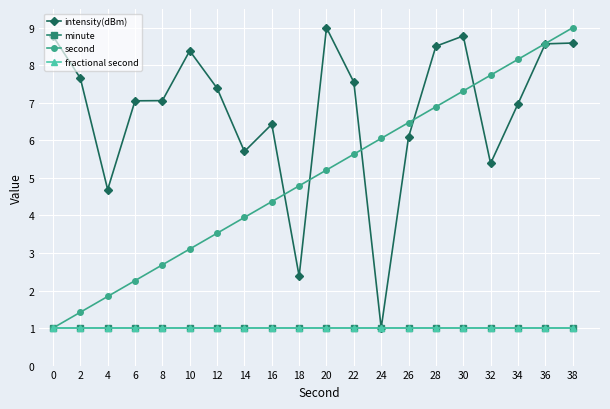

Reading right to left, extract all data points from this chart.

intensity(dBm): 8.6	8.6	7.0	5.4	8.8	8.5	6.1	1.0	7.6	9.0	2.4	6.4	5.7	7.4	8.4	7.1	7.1	4.7	7.7	8.8
minute: 1.0	1.0	1.0	1.0	1.0	1.0	1.0	1.0	1.0	1.0	1.0	1.0	1.0	1.0	1.0	1.0	1.0	1.0	1.0	1.0
second: 9.0	8.6	8.2	7.7	7.3	6.9	6.5	6.1	5.6	5.2	4.8	4.4	3.9	3.5	3.1	2.7	2.3	1.8	1.4	1.0
fractional second: 1.0	1.0	1.0	1.0	1.0	1.0	1.0	1.0	1.0	1.0	1.0	1.0	1.0	1.0	1.0	1.0	1.0	1.0	1.0	1.0